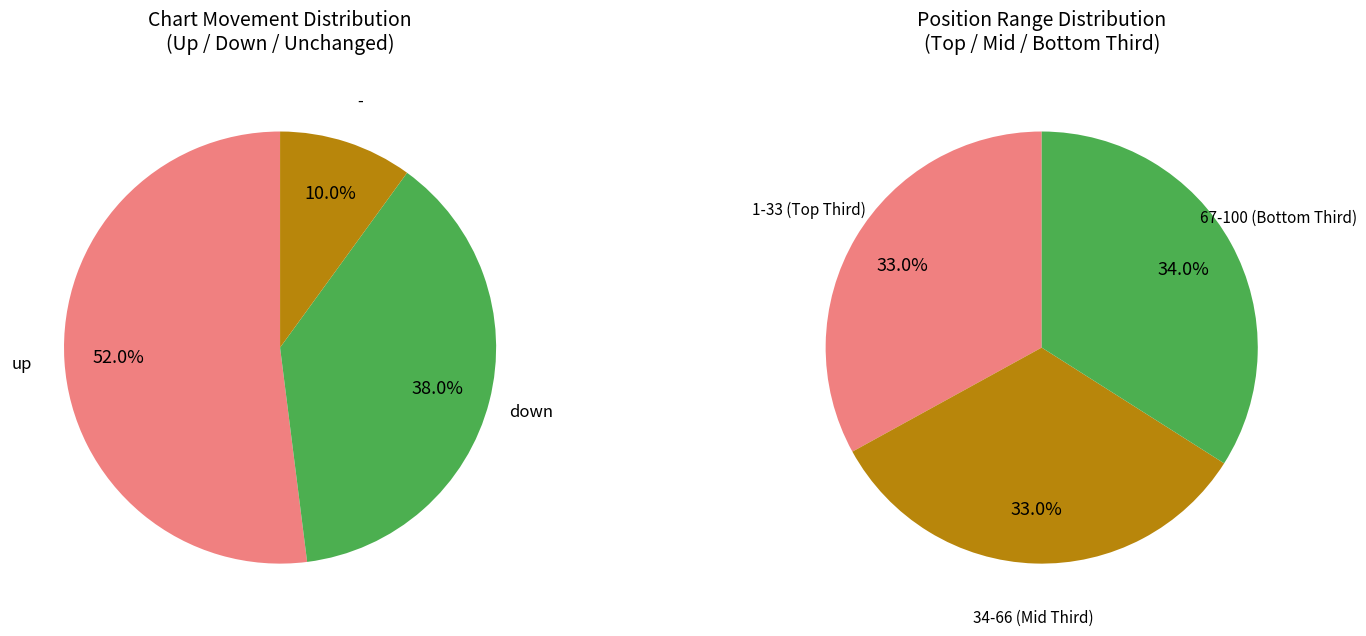

What percentage is the - slice, to the nearest percent?

10%